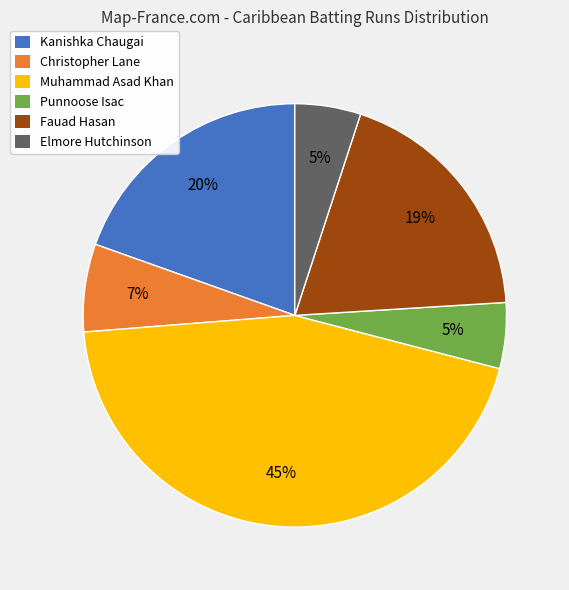

Approximately how many times larger is the value at Fauad Hasan compared to Elmore Hutchinson?

3.8